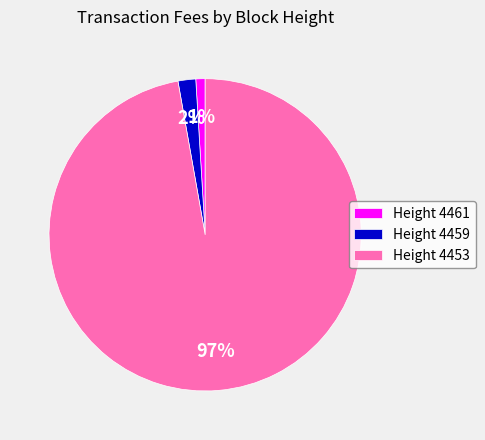

Is it true that Height 4453 is 97% of the pie?

True